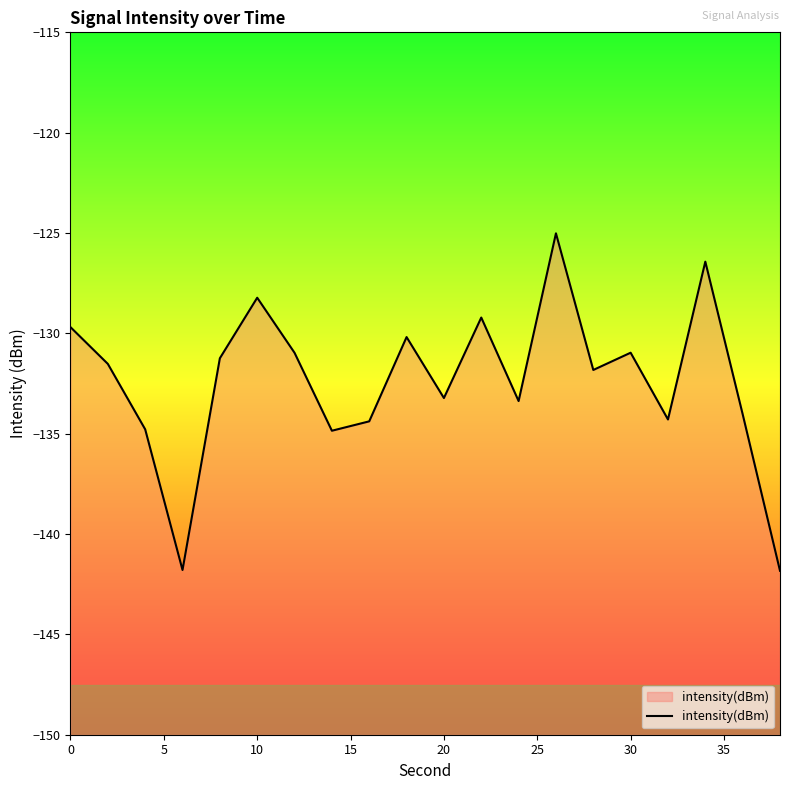

What is the minimum value shown in the chart?

-141.8